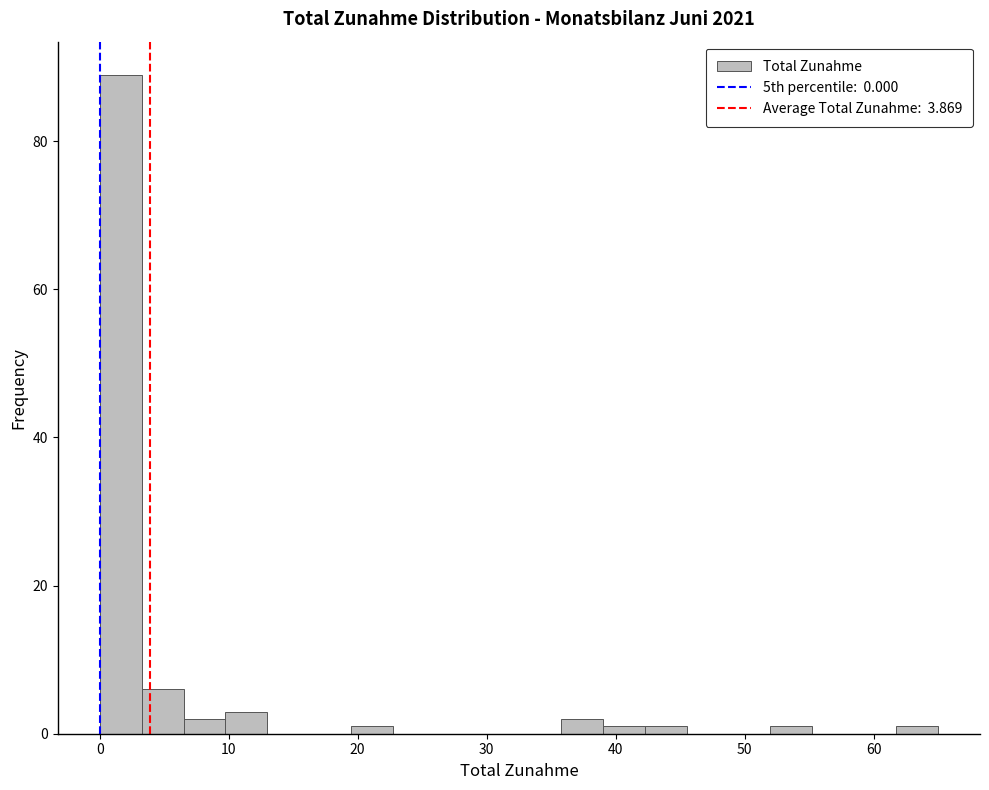

Read against the x-axis, roughly where is the centre of the tallest bar?

2